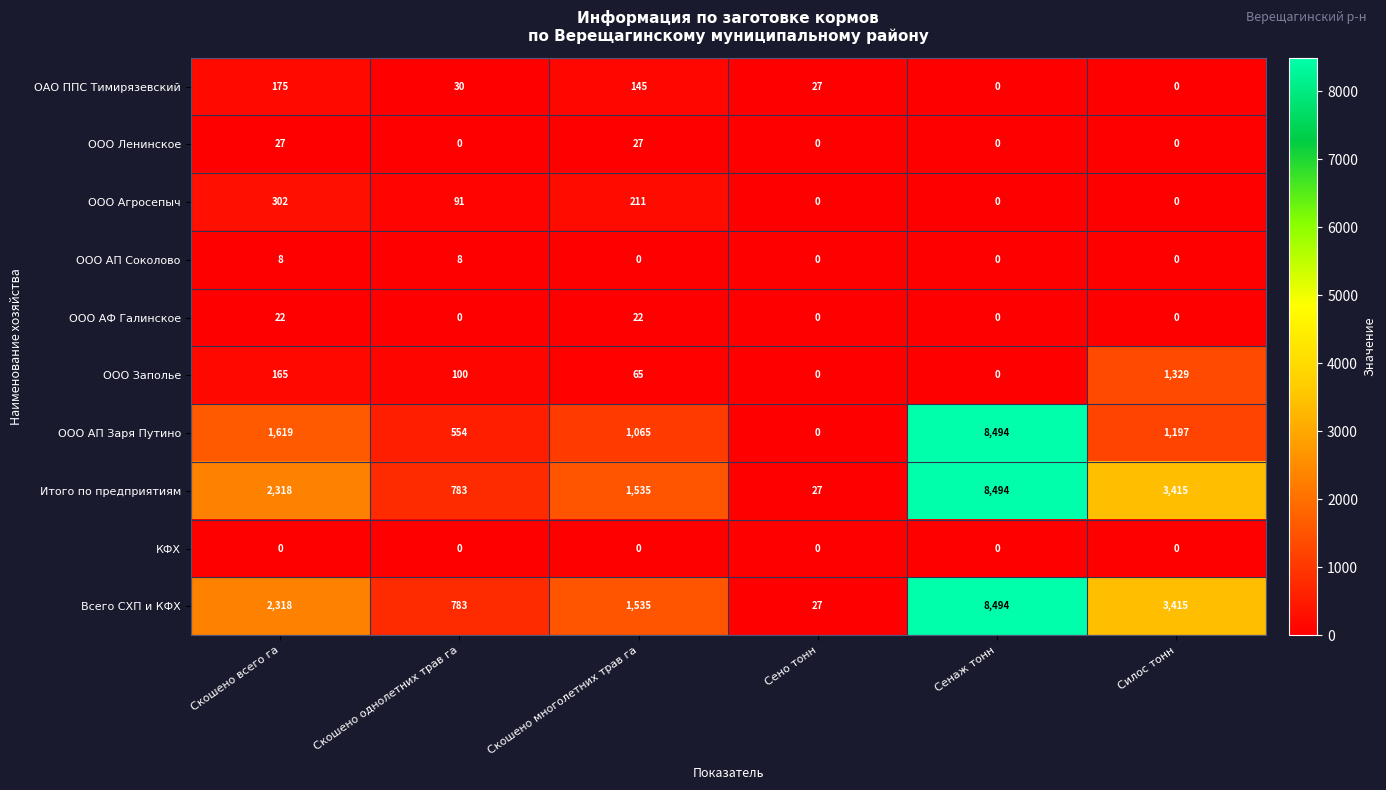

What is the greatest value displayed?

8494